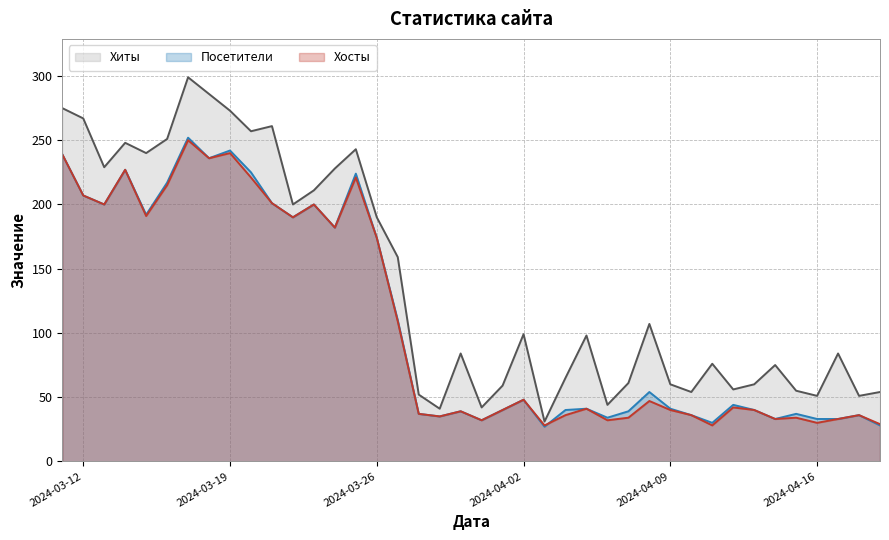

What is the highest value of the Посетители series?

252